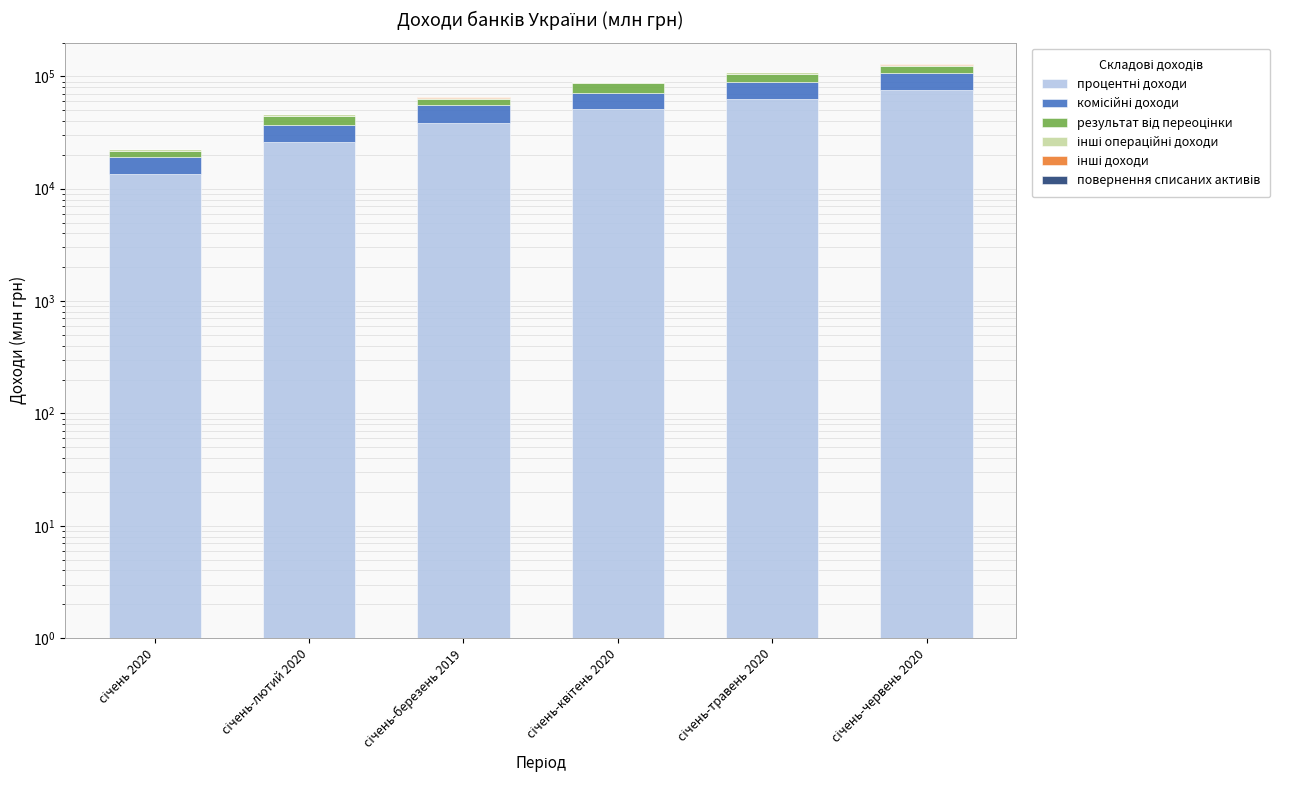

What are all the series names shown in the legend?

процентні доходи, комісійні доходи, результат від переоцінки, інші операційні доходи, інші доходи, повернення списаних активів